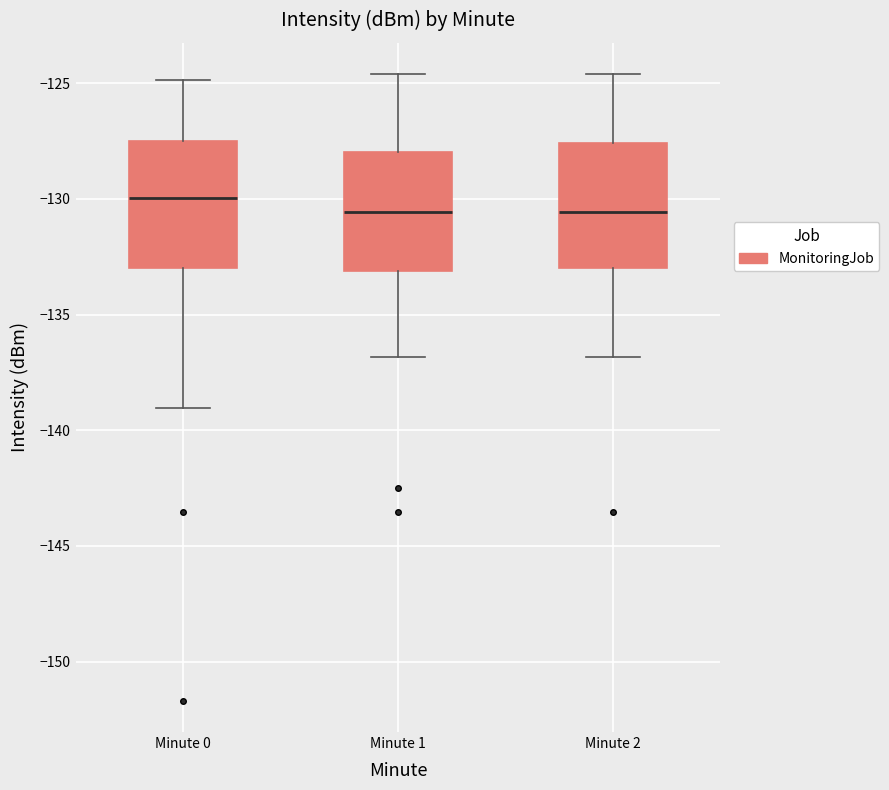

Where does the upper whisker of the box for Minute 1 end on the y-axis? The values are not printed on the chart, so give them approximately, as read against the axis.

-124.5